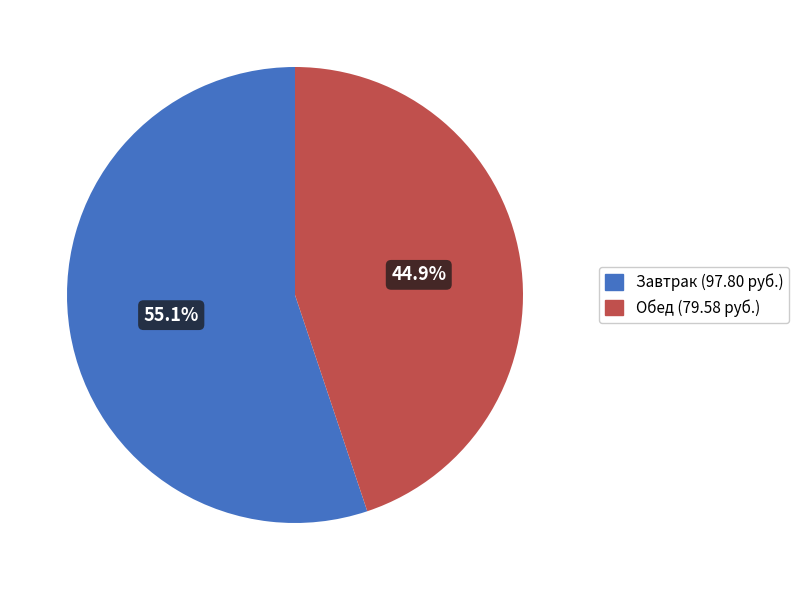

Is there a majority slice in this chart?

Yes